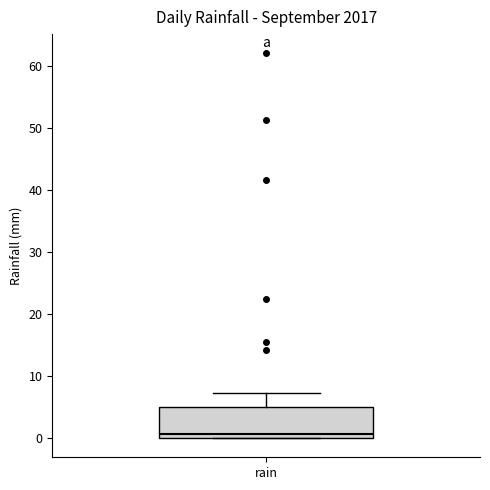

Transcribe this box plot: give where the median line is, the range the box spans, and where the two whiskers end, as read against the y-axis. The values are not printed on the chart, so give them approximately, as read against the axis.

median 1, box 0 to 5, whiskers 0 to 7